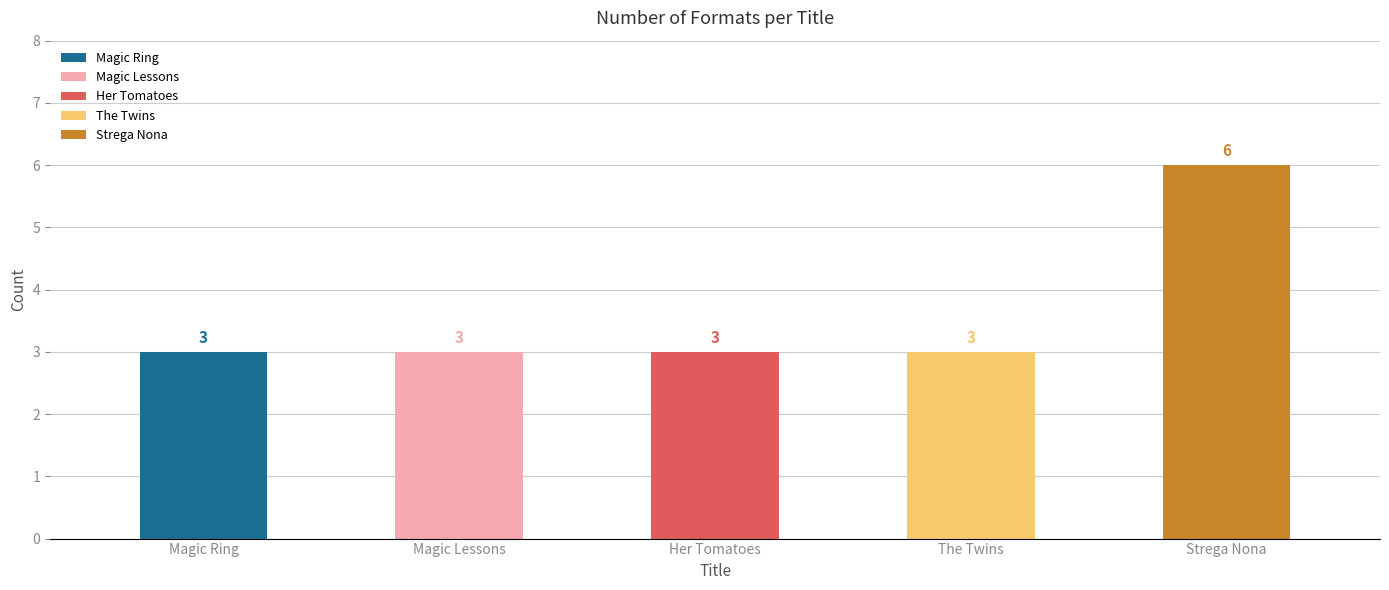

What is the difference between the maximum and second lowest values?

3